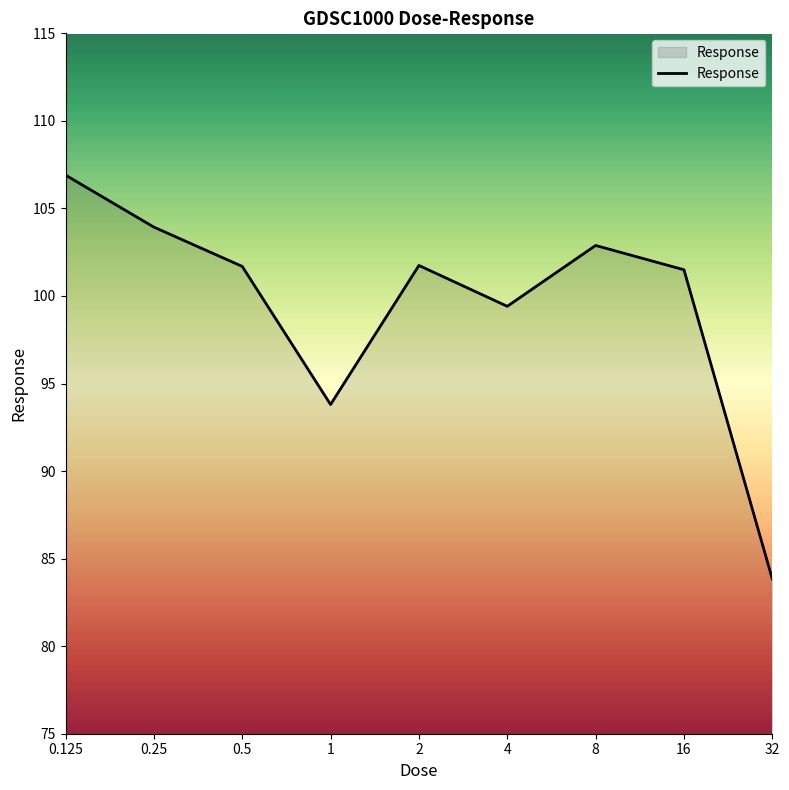

What is the difference between the maximum and minimum values?

23.1